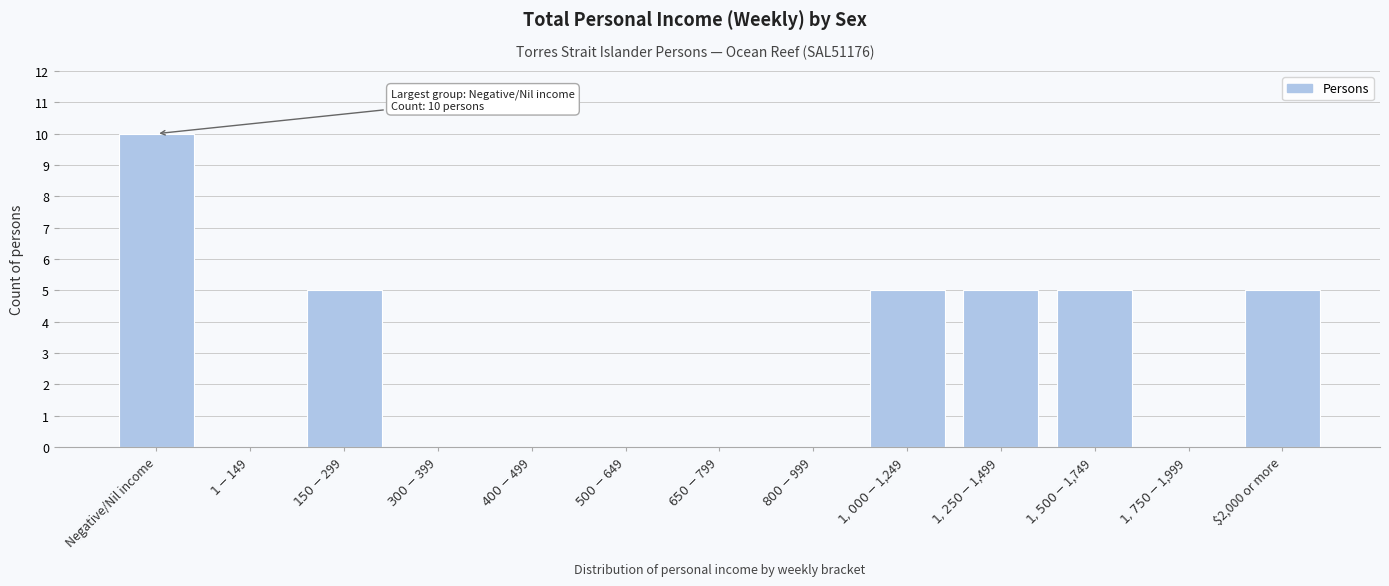

At which category does the chart reach its peak across all series?

Negative/Nil income